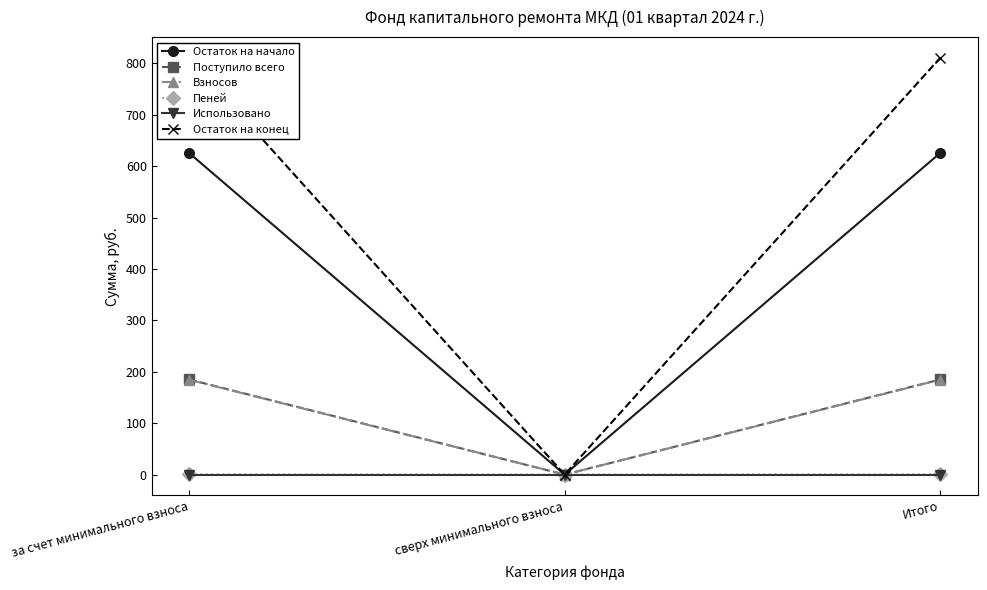

Is it true that Пеней equals 0.0 at сверх минимального взноса?

True